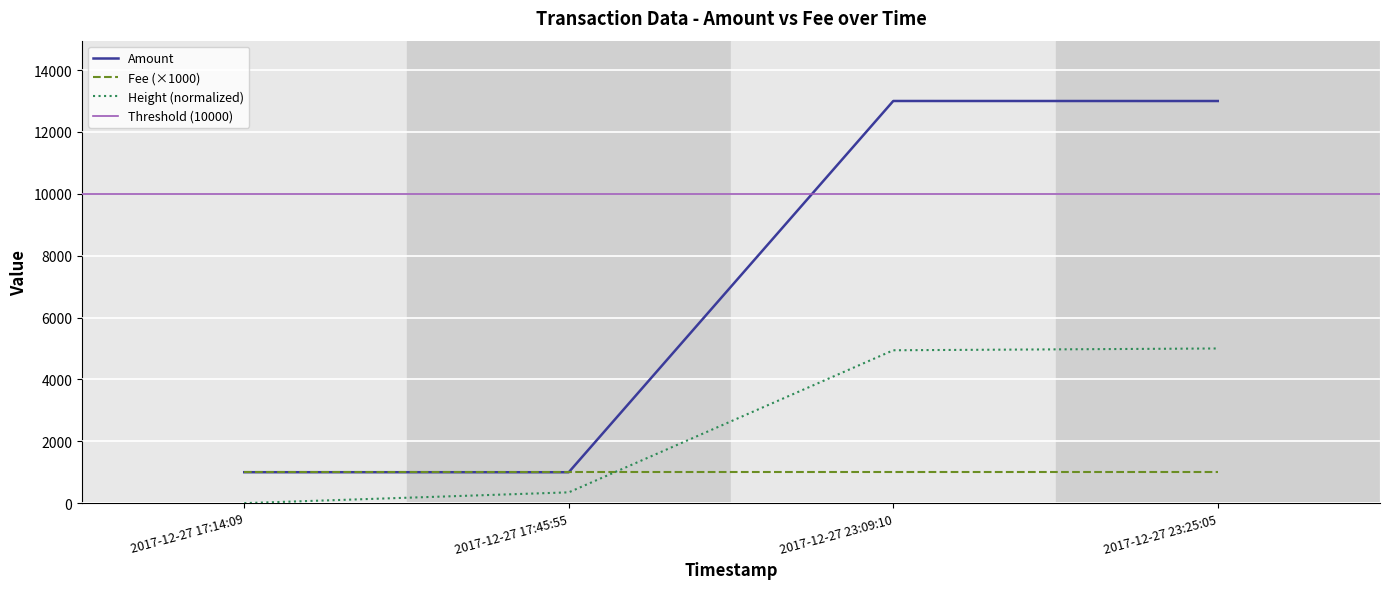

True or false: the data has more than 2 interior local peaks.

False